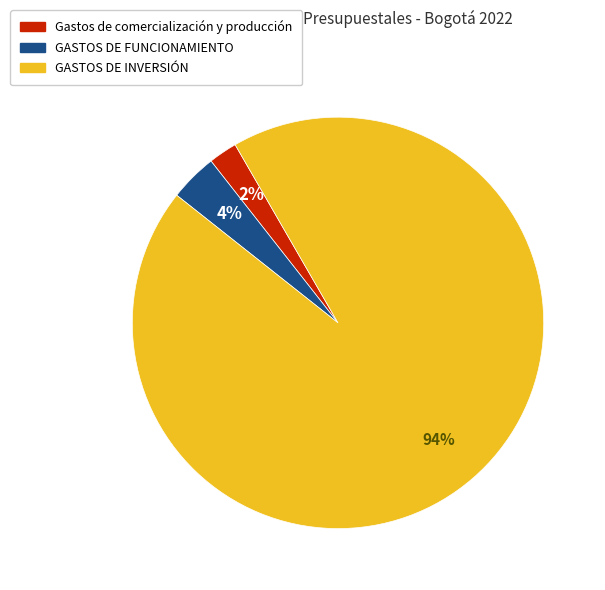

To the nearest percent, what percentage of the pie is Gastos de comercialización y producción?

2%